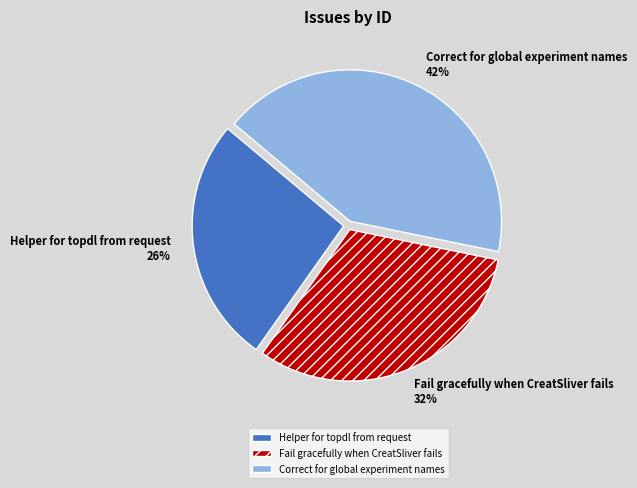

Is there a majority slice in this chart?

No